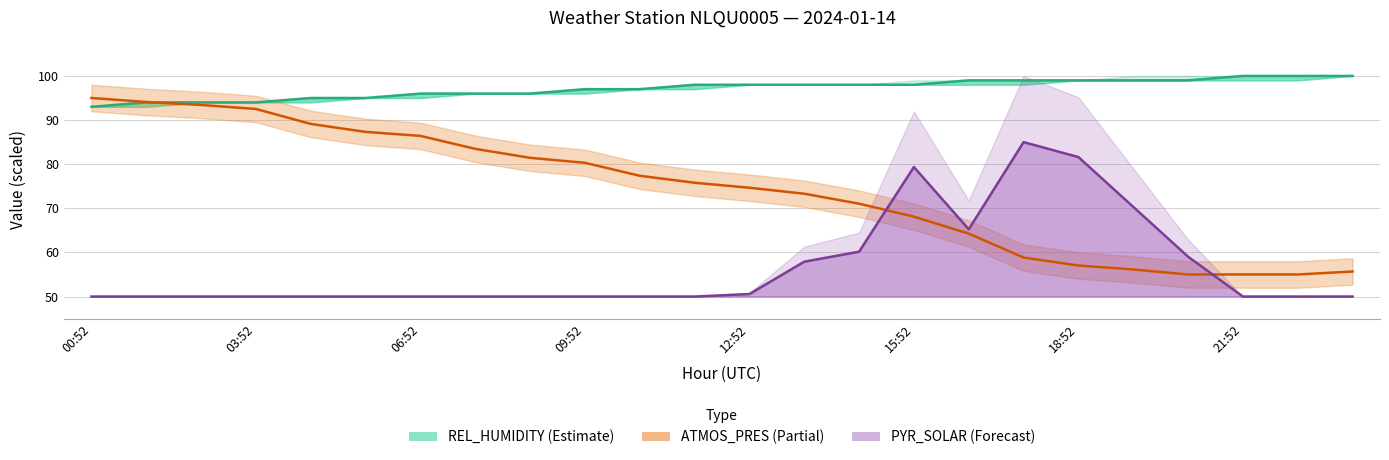

True or false: there are more than 0 points higher than both neighbors.

False